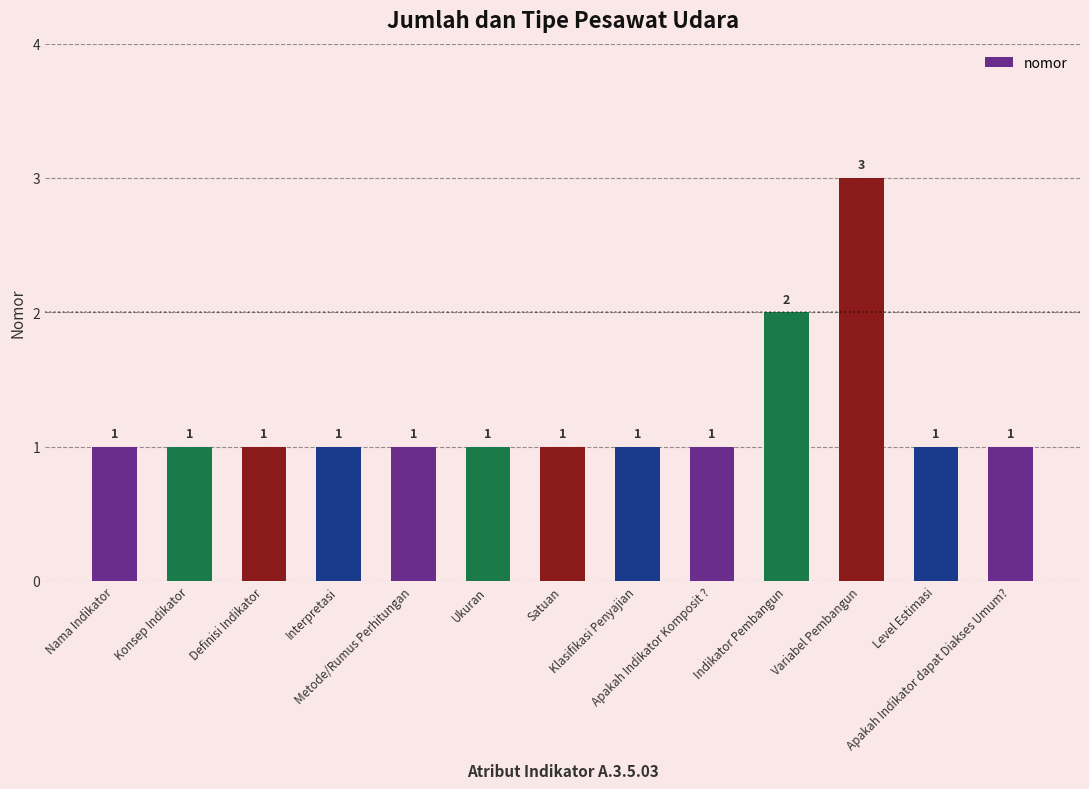

Reading right to left, what are all the values shown in this chart?

Apakah Indikator dapat Diakses Umum?=1	Level Estimasi=1	Variabel Pembangun=3	Indikator Pembangun=2	Apakah Indikator Komposit ?=1	Klasifikasi Penyajian=1	Satuan=1	Ukuran=1	Metode/Rumus Perhitungan=1	Interpretasi=1	Definisi Indikator=1	Konsep Indikator=1	Nama Indikator=1